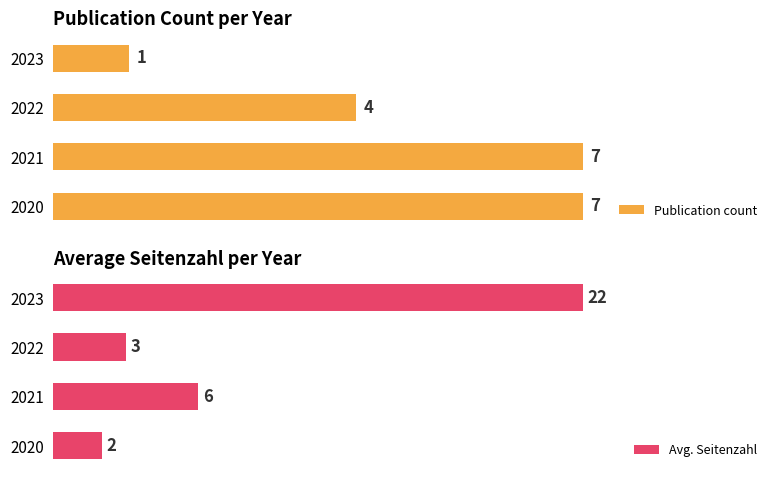

How many data points does each series have?

4